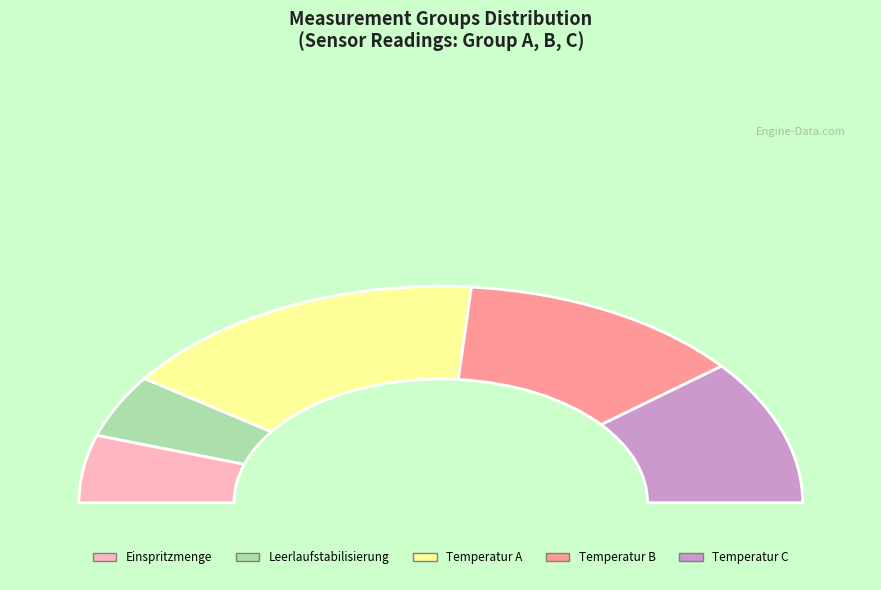

True or false: Temperatur (Group B) accounts for 23% of the total.

False